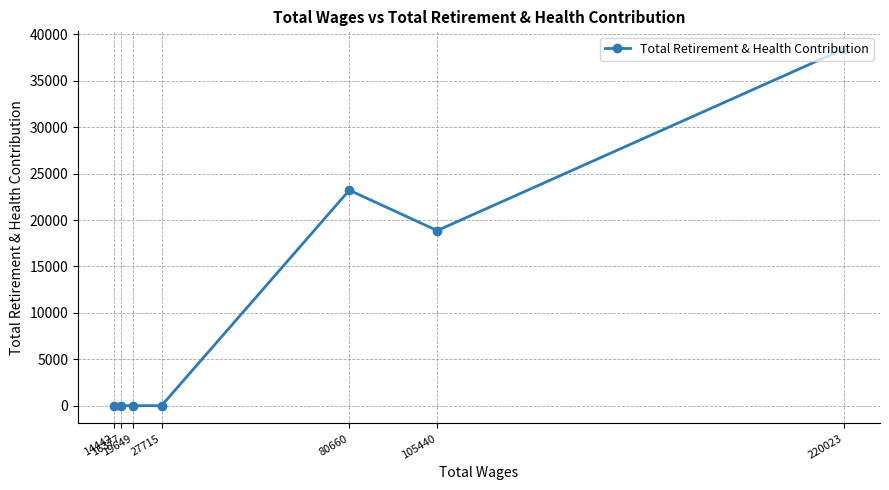

True or false: the data shows 6096 at 105440.

False